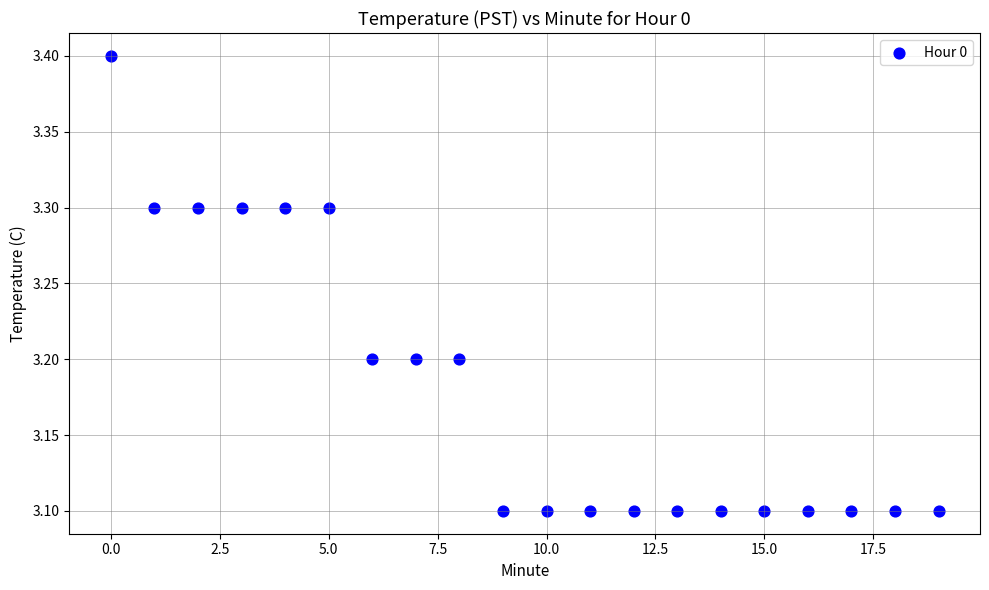

What is the range of Y values (max minus min)?

0.3